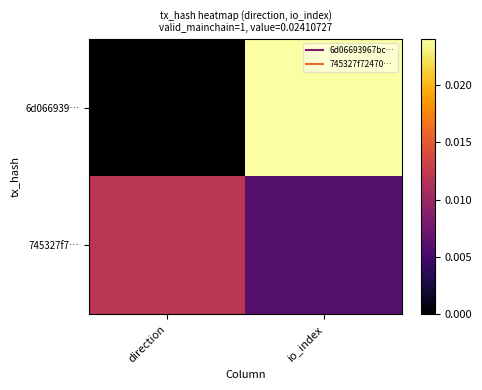

Which series has the largest range (max minus min)?

6d066939…